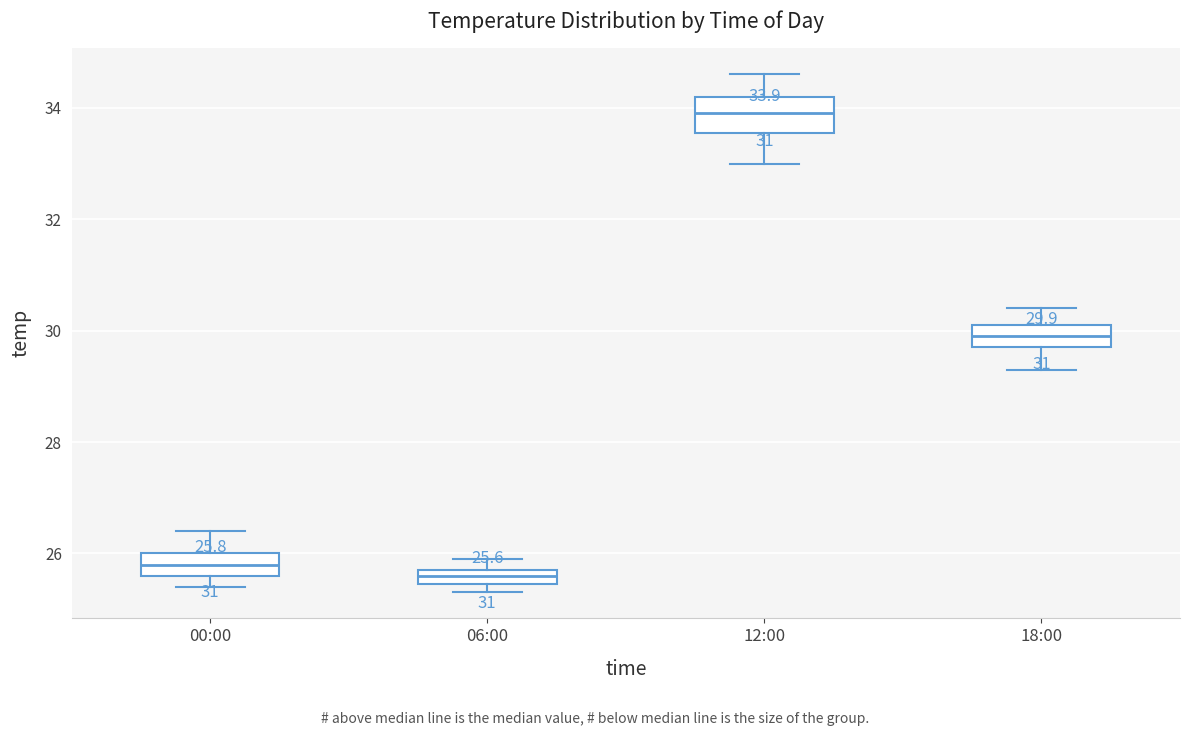

Which box is the tallest, from its lower edge to its upper edge?

12:00